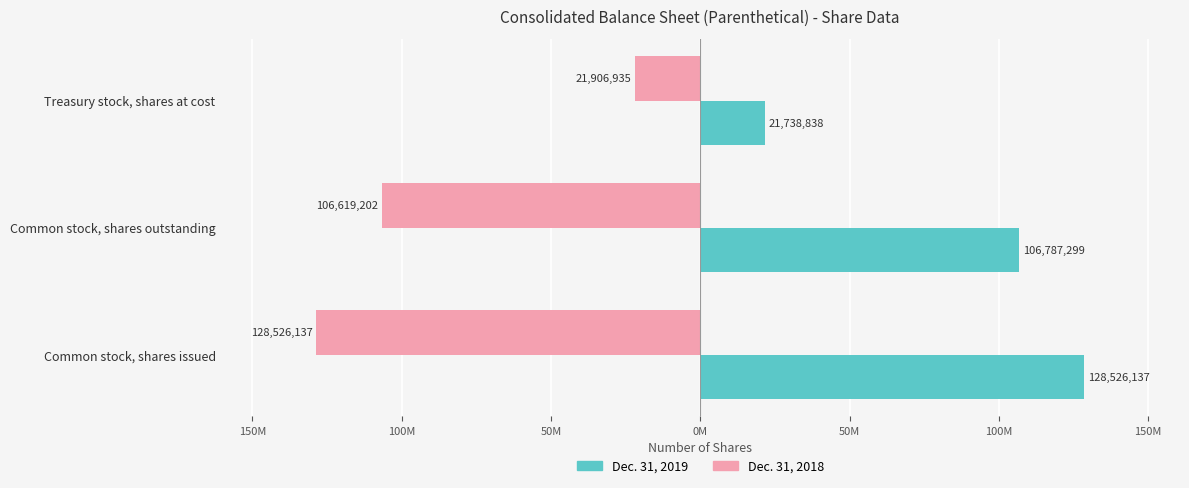

Rank the series by their average value, from highest to lowest.

Dec. 31, 2019, Dec. 31, 2018